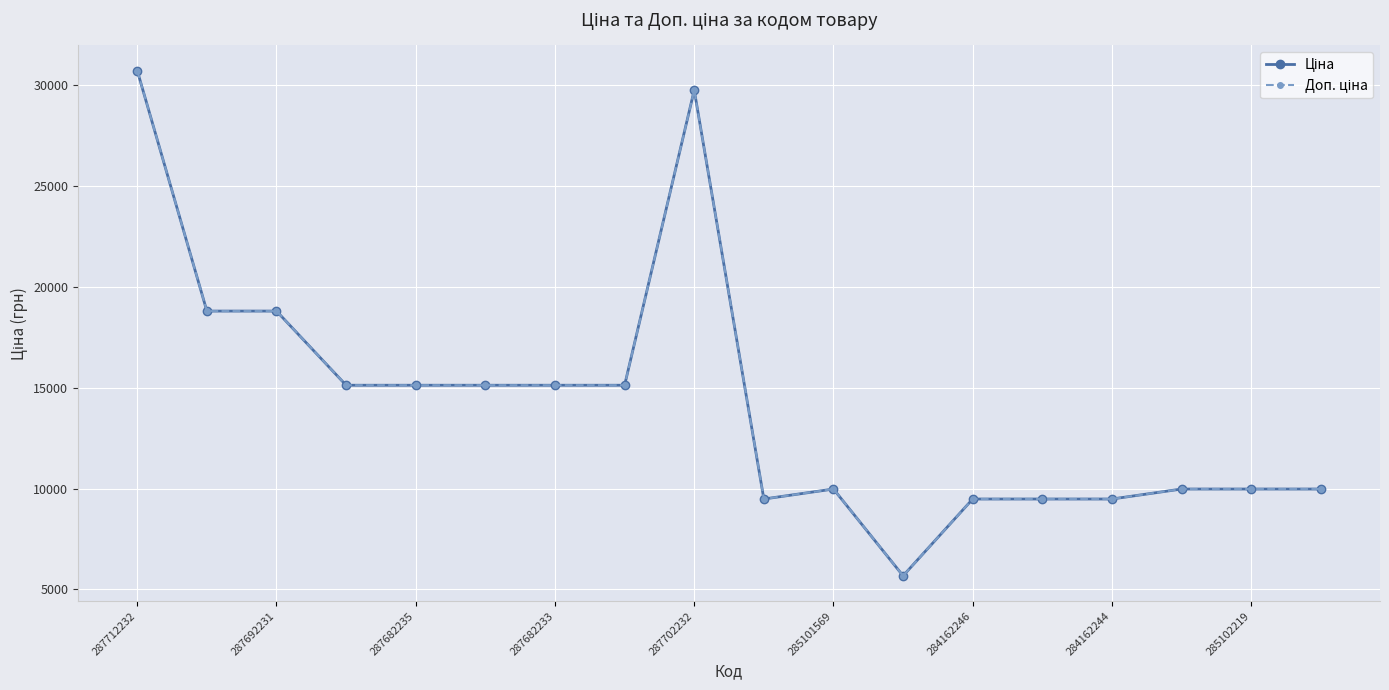

True or false: Ціна has more than 1 interior local peaks.

True